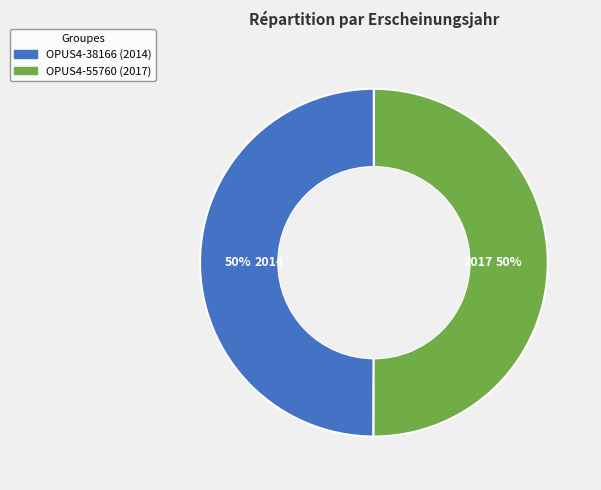

Approximately how many times larger is the value at OPUS4-55760 compared to OPUS4-38166?

1.0